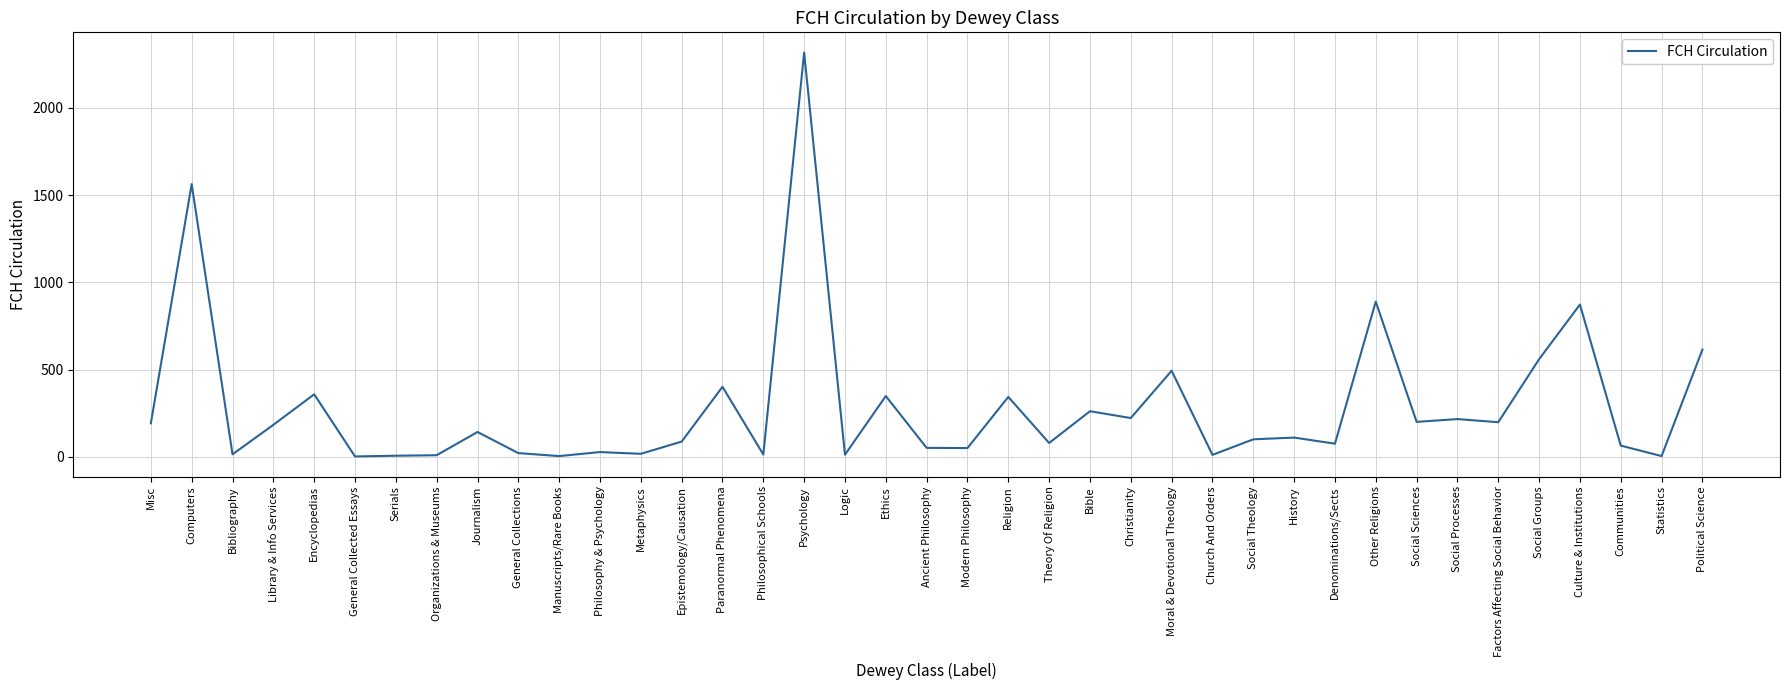

What position from the right is Epistemology/Causation?

26